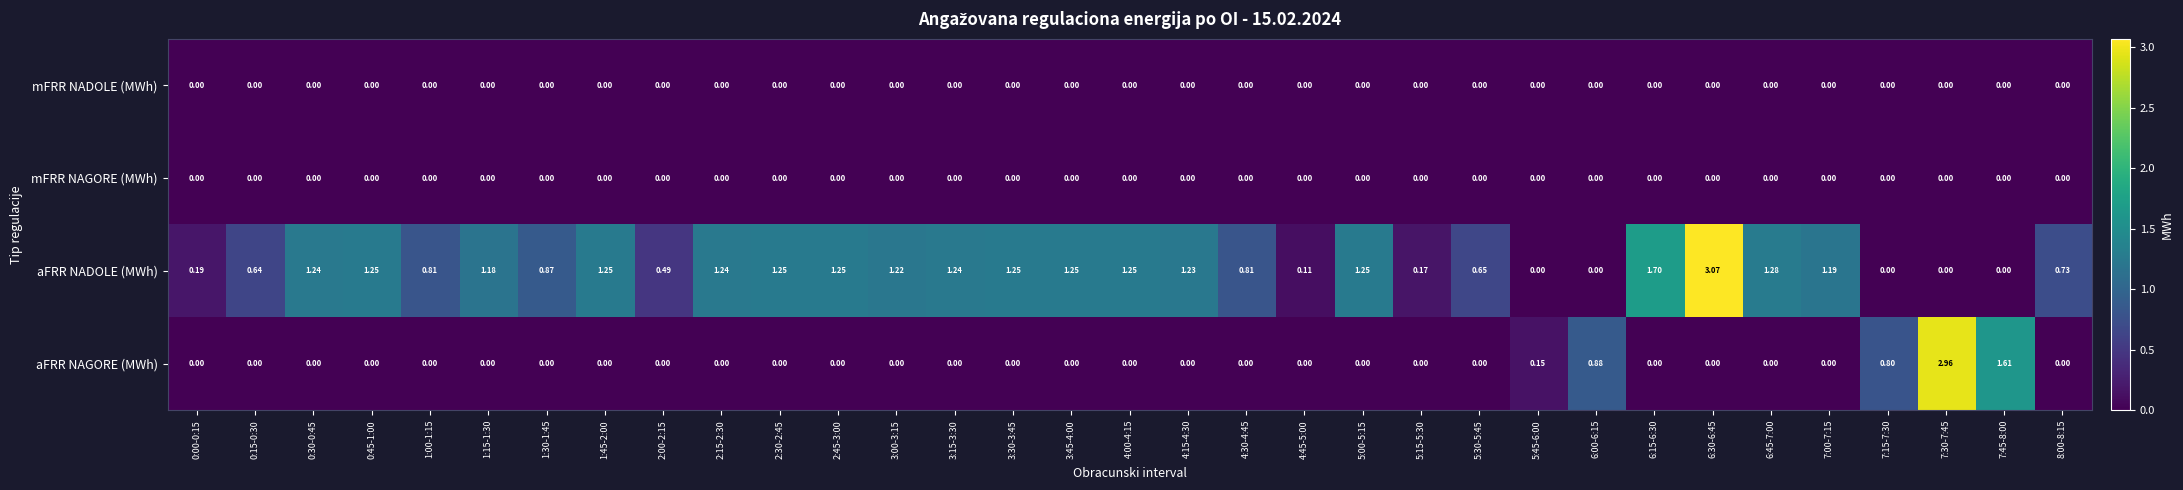

Between 3:00-3:15 and 7:15-7:30, which series saw the biggest shift?

aFRR NADOLE (MWh)